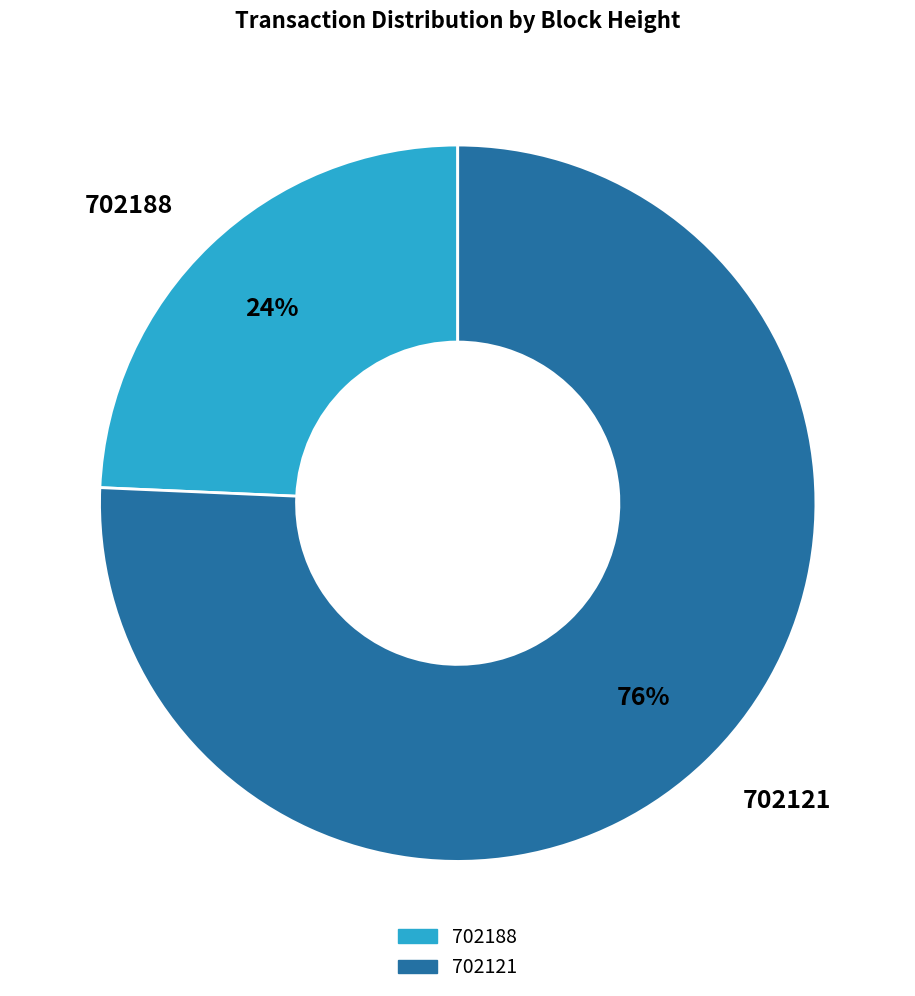

How many slices are in this pie chart?

2